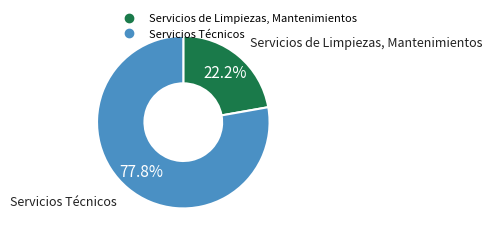

Is it true that Servicios de Limpiezas, Mantenimientos is 15% of the pie?

False